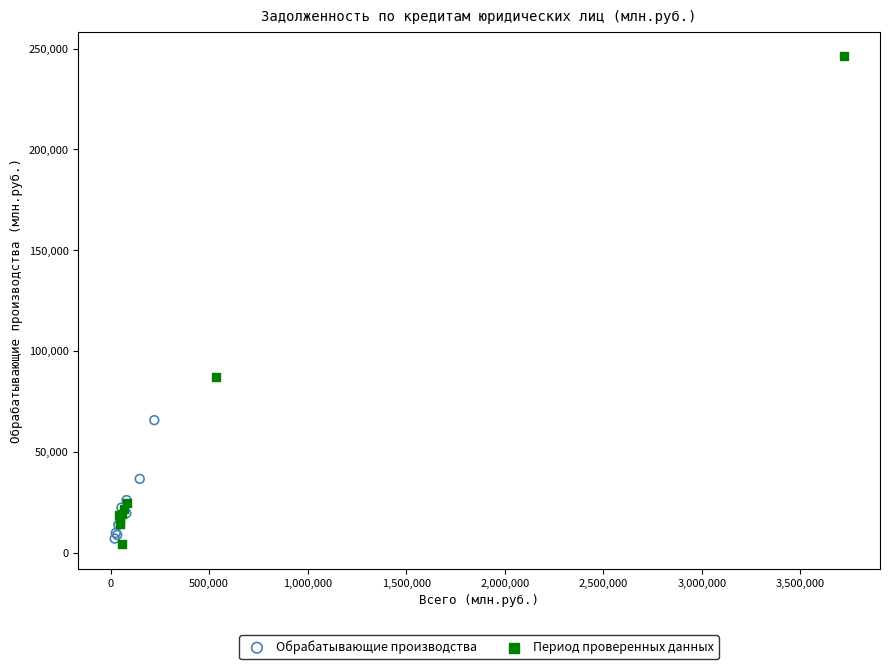

Which series has the largest Y range (max minus min)?

Период проверенных данных